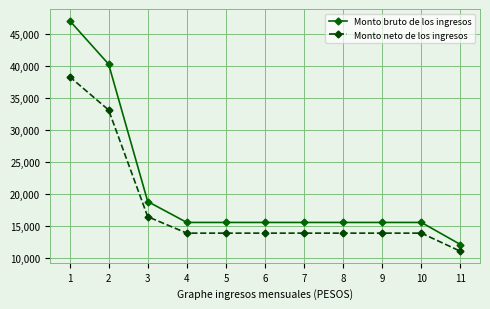

At 11, list the series in order from smallest to largest.

Monto neto de los ingresos, Monto bruto de los ingresos